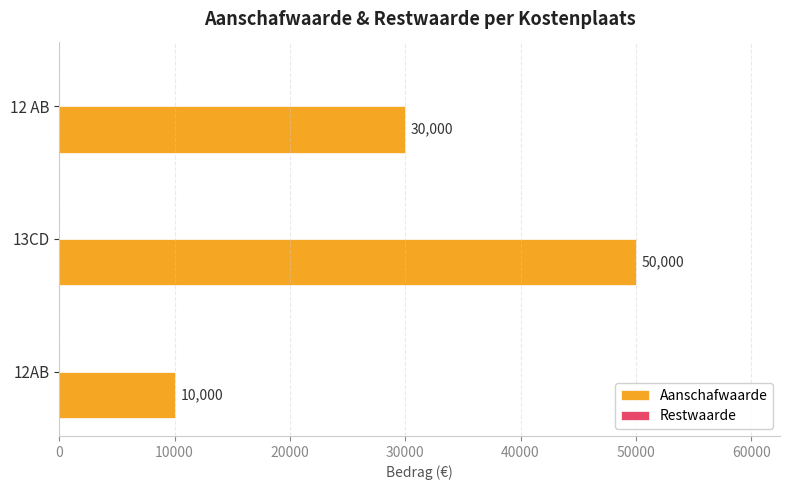

Which has a higher value, 12AB or 13CD?

13CD